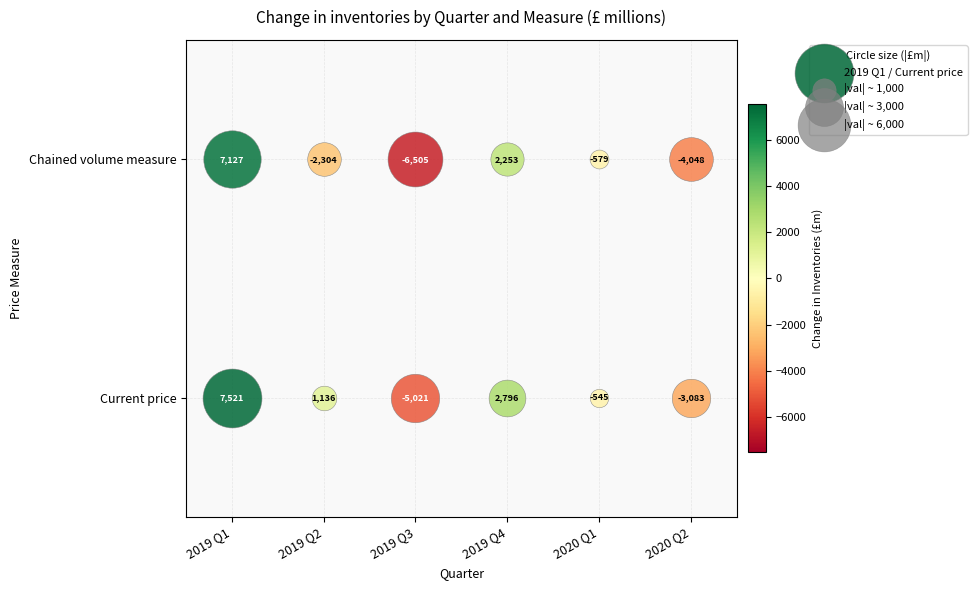

What is the difference between the 2019 Q2 values at Current price and Chained volume measure?

3440